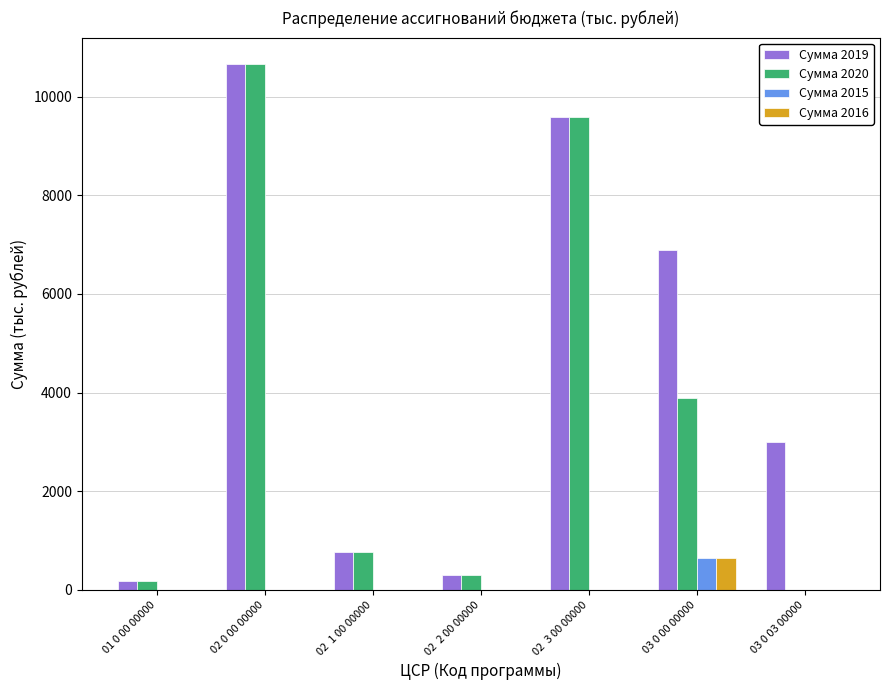

Reading right to left, what are all the values shown in this chart?

Сумма 2019: 03 0 03 00000=3001.8	03 0 00 00000=6888.3	02  3 00 00000=9589.2	02  2 00 00000=300.0	02  1 00 00000=773.0	02 0 00 00000=10662.2	01 0 00 00000=180.0
Сумма 2020: 03 0 03 00000=0.0	03 0 00 00000=3886.5	02  3 00 00000=9589.2	02  2 00 00000=300.0	02  1 00 00000=773.0	02 0 00 00000=10662.2	01 0 00 00000=180.0
Сумма 2015: 03 0 03 00000=0.0	03 0 00 00000=654.8	02  3 00 00000=0.0	02  2 00 00000=0.0	02  1 00 00000=0.0	02 0 00 00000=0.0	01 0 00 00000=0.0
Сумма 2016: 03 0 03 00000=0.0	03 0 00 00000=654.8	02  3 00 00000=0.0	02  2 00 00000=0.0	02  1 00 00000=0.0	02 0 00 00000=0.0	01 0 00 00000=0.0